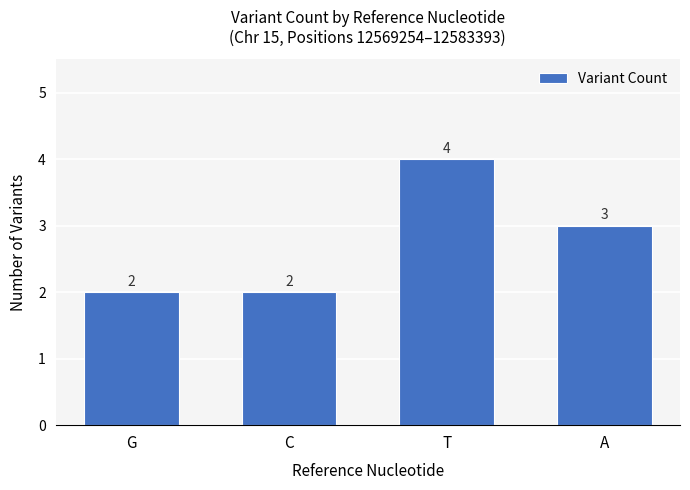

What is the approximate value at T?

4